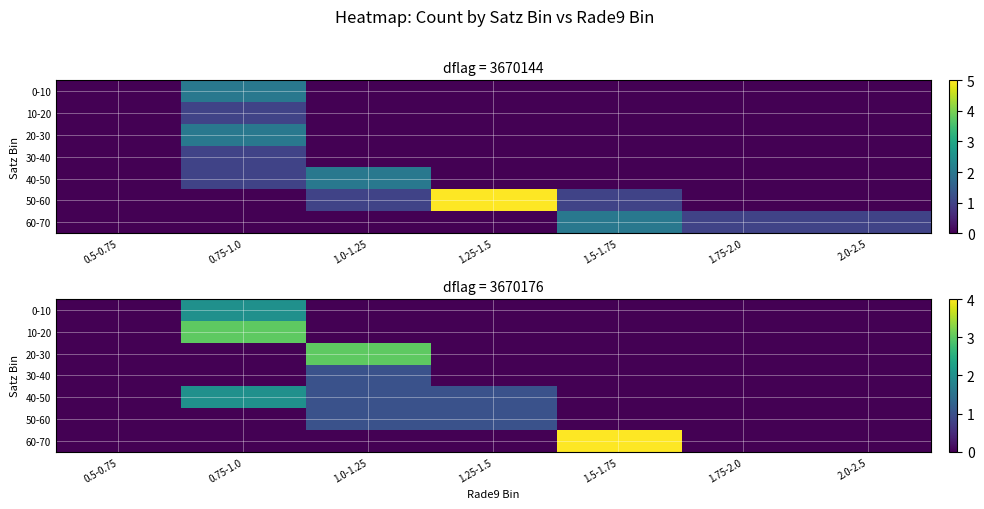

How many positive values does the 30-40 series have?

1